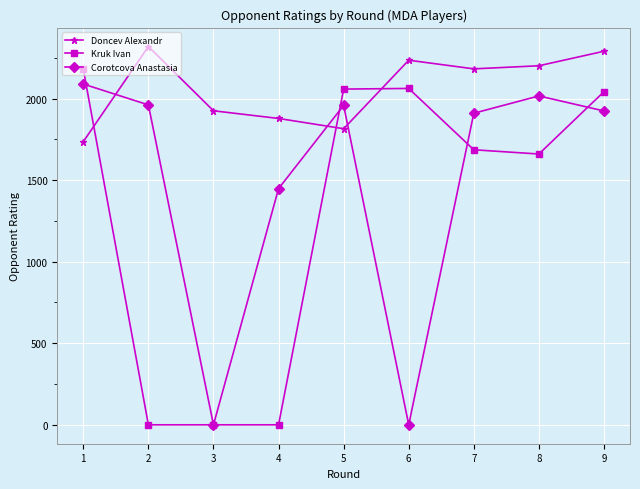

What is the maximum value shown in the chart?

2319